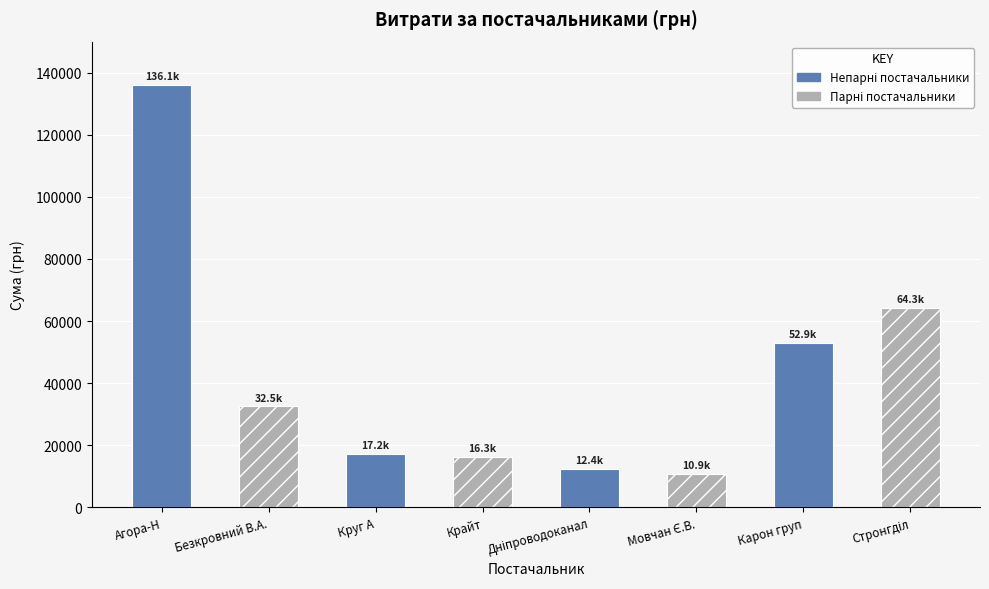

What position from the right is Безкровний В.А.?

7